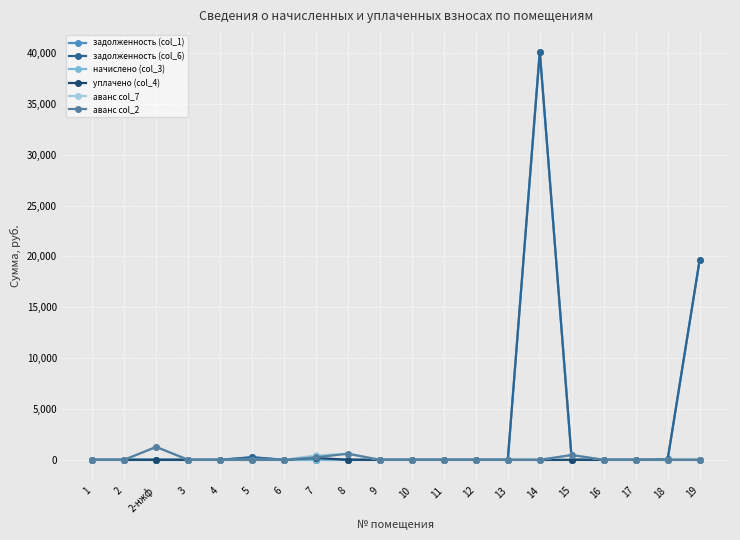

True or false: задолженность (col_1) has a value of -25584.5 at 7.

False